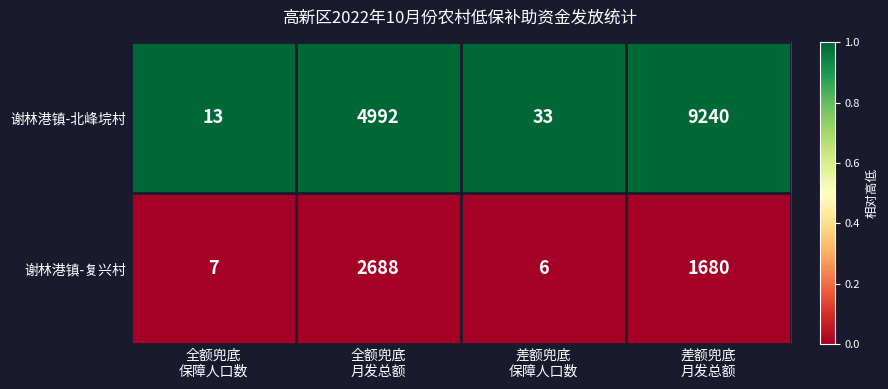

Which series has the largest total across all categories?

谢林港镇-北峰垸村